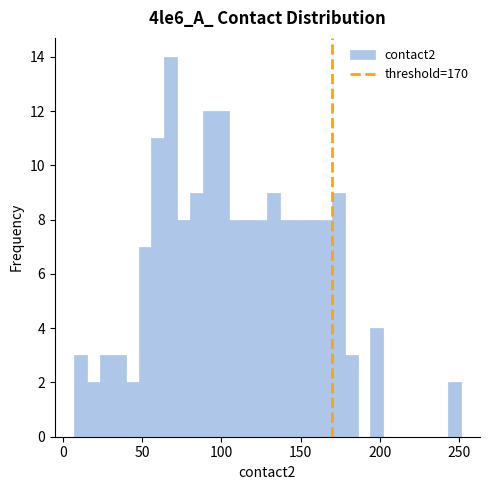

Around what value on the x-axis is the tallest bar? Give the approximate position of its centre, as read against the axis.

70